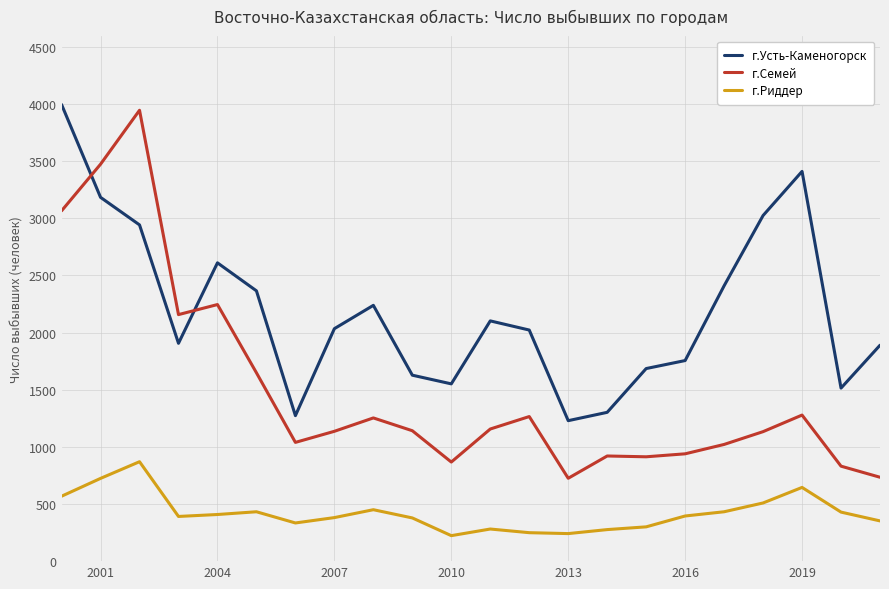

Which series has the largest range (max minus min)?

г.Семей